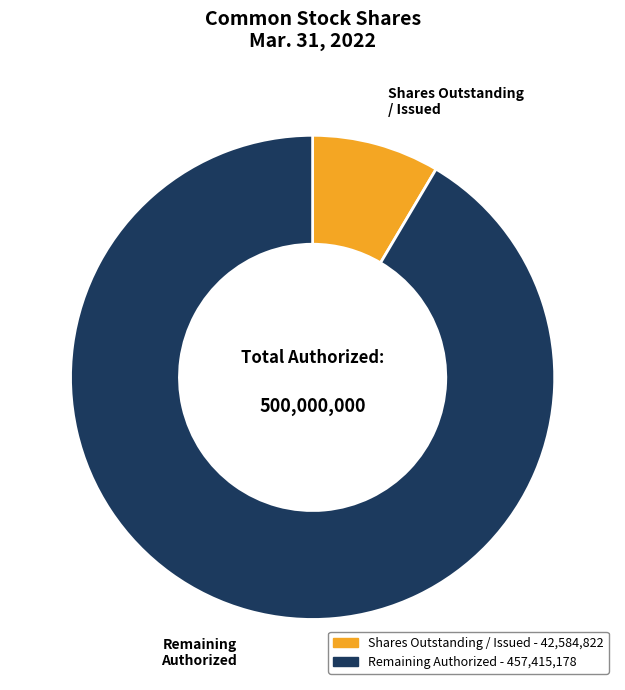

How many slices are in this pie chart?

2